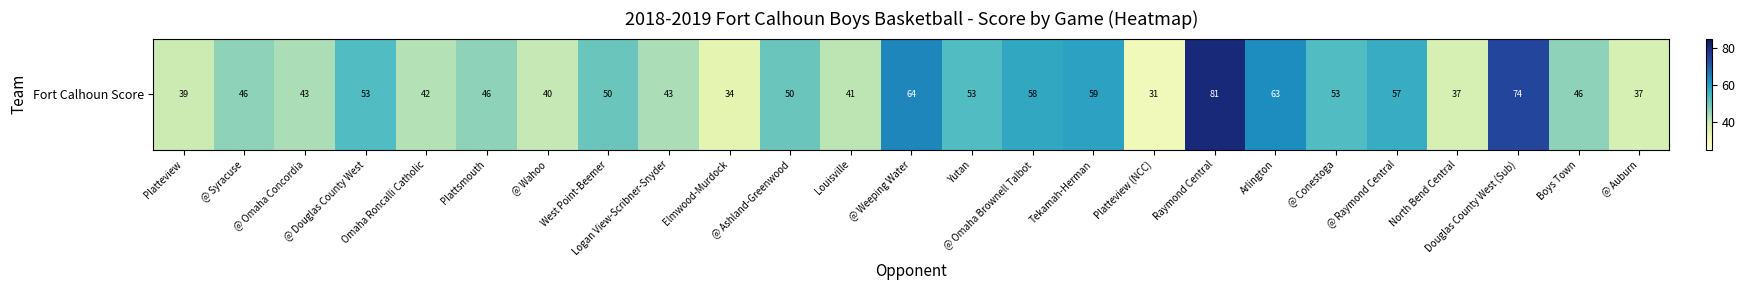

Count the number of data series in this chart.

1